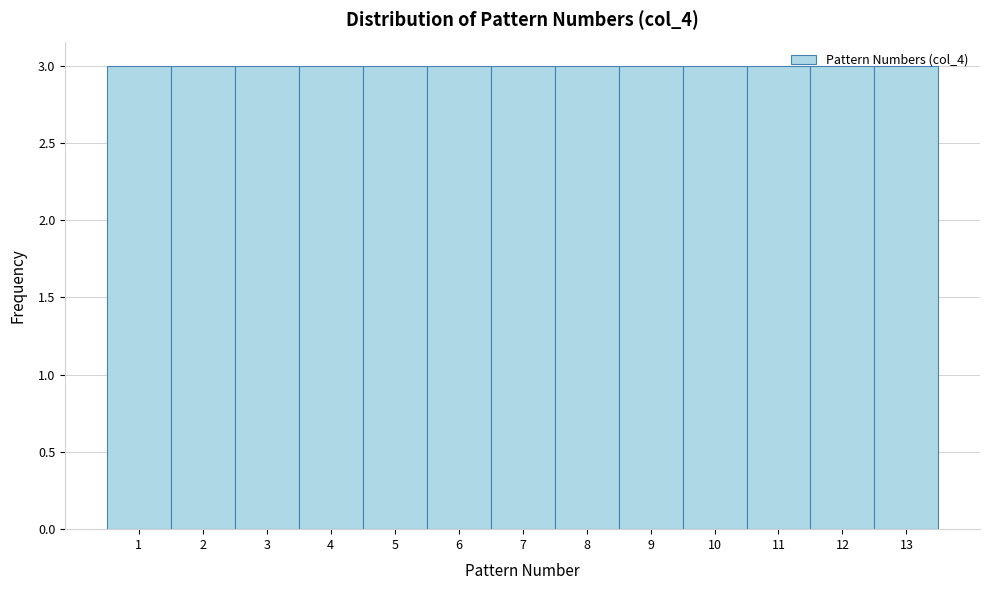

Reading left to right, list every bar in this chart as the range it spans on the x-axis followed by its height. The values are not printed on the chart, so give them approximately, as read against the axis.

0.5 to 1.5: 3
1.5 to 2.5: 3
2.5 to 3.5: 3
3.5 to 4.5: 3
4.5 to 5.5: 3
5.5 to 6.5: 3
6.5 to 7.5: 3
7.5 to 8.5: 3
8.5 to 9.5: 3
9.5 to 10.5: 3
10.5 to 11.5: 3
11.5 to 12.5: 3
12.5 to 13.5: 3